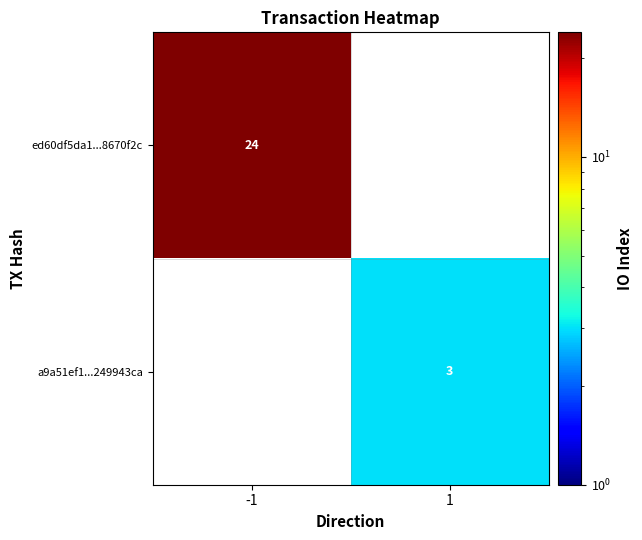

True or false: ed60df5da1...8670f2c has a value of 34 at -1.

False